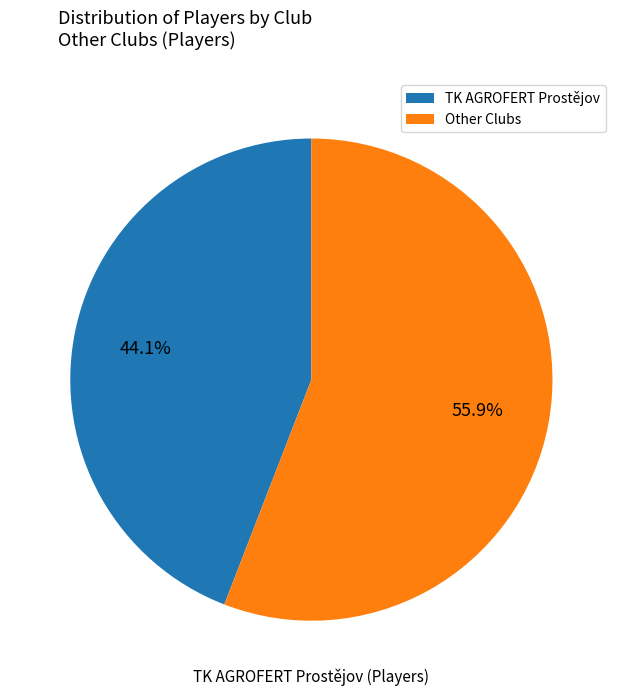

Rank the categories by value from lowest to highest.

TK AGROFERT Prostějov, Other Clubs